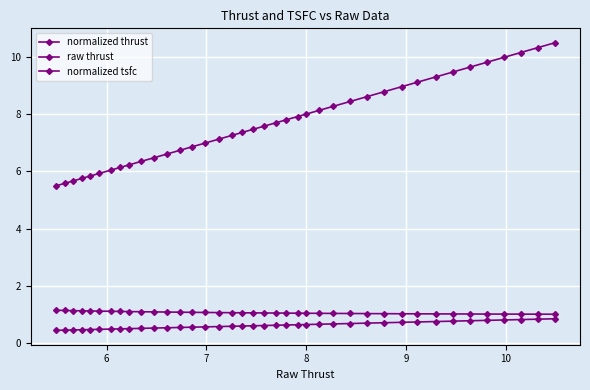

True or false: normalized thrust has more than 0 points higher than both neighbors.

False